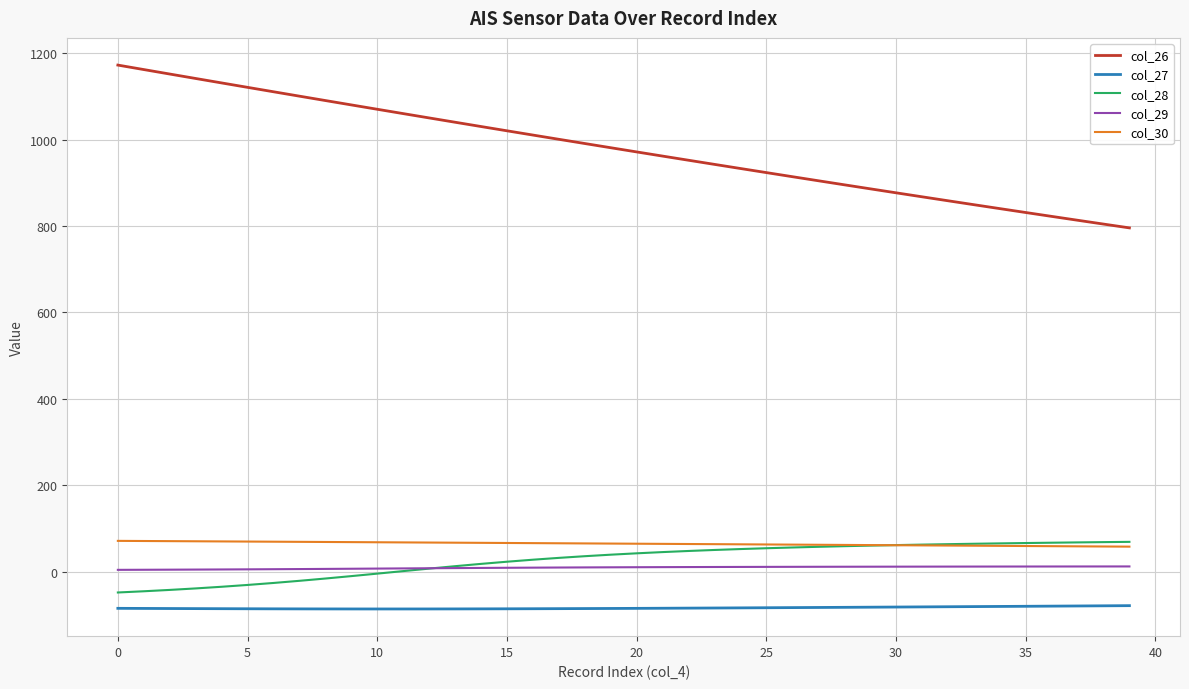

True or false: col_30 and col_27 intersect in this chart.

False